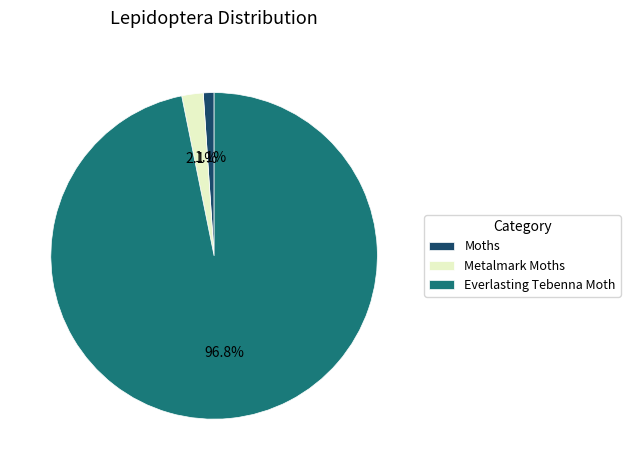

Is there any slice that represents more than half of the pie?

Yes